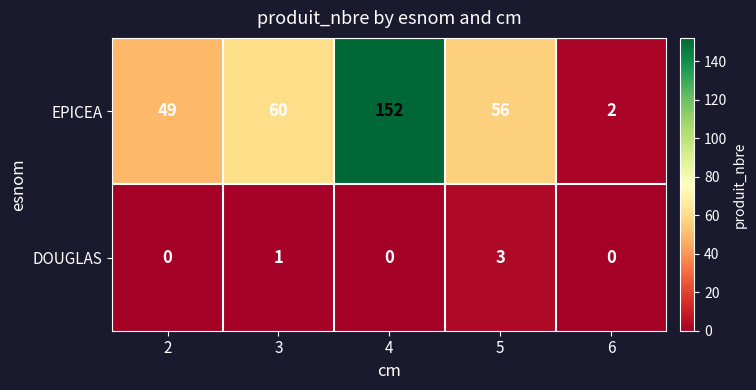

What is the total value across all series at 2?

49